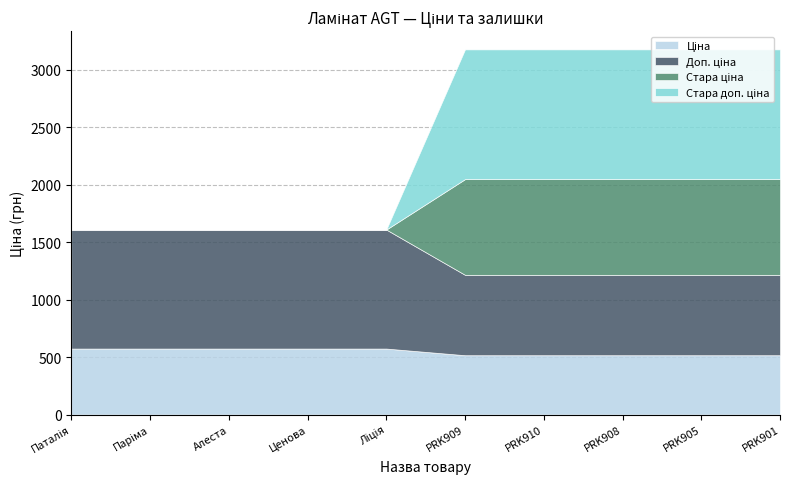

Reading right to left, list all the values displayed in this chart.

Ціна: 515.8	515.8	515.8	515.8	515.8	573.5	573.5	573.5	573.5	573.5
Стара ціна: 832.4	832.4	832.4	832.4	832.4	0.0	0.0	0.0	0.0	0.0
Доп. ціна: 699.0	699.0	699.0	699.0	699.0	1035.1	1035.1	1035.1	1035.1	1035.1
Стара доп. ціна: 1128.0	1128.0	1128.0	1128.0	1128.0	0.0	0.0	0.0	0.0	0.0